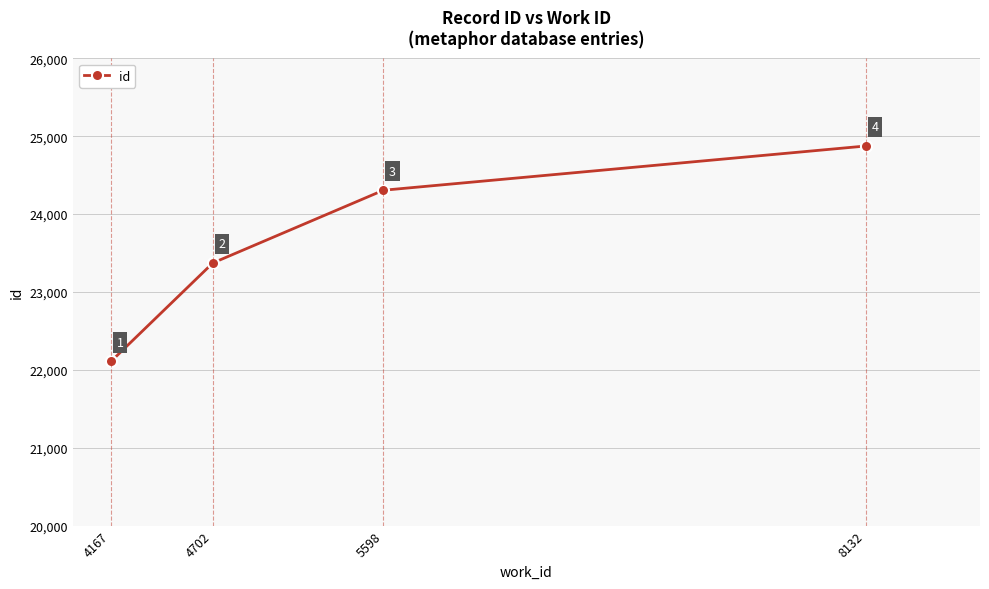

Count the number of data series in this chart.

1